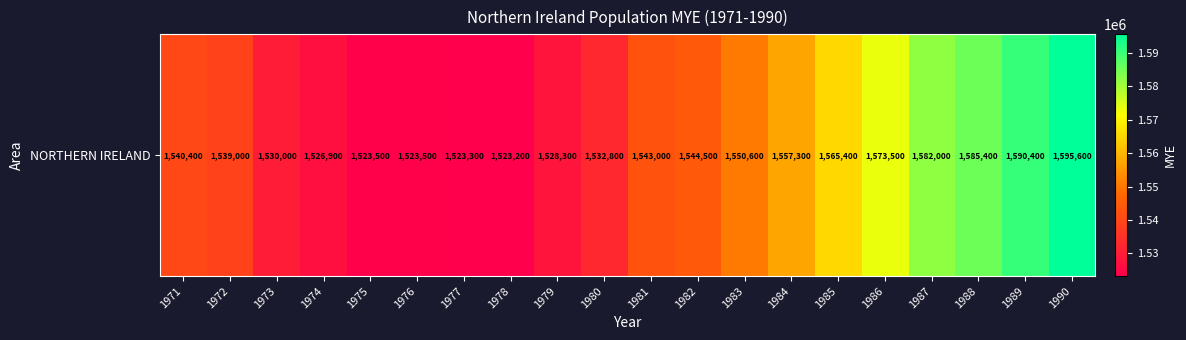

Where is the data nearest to the value 1559400?

1984